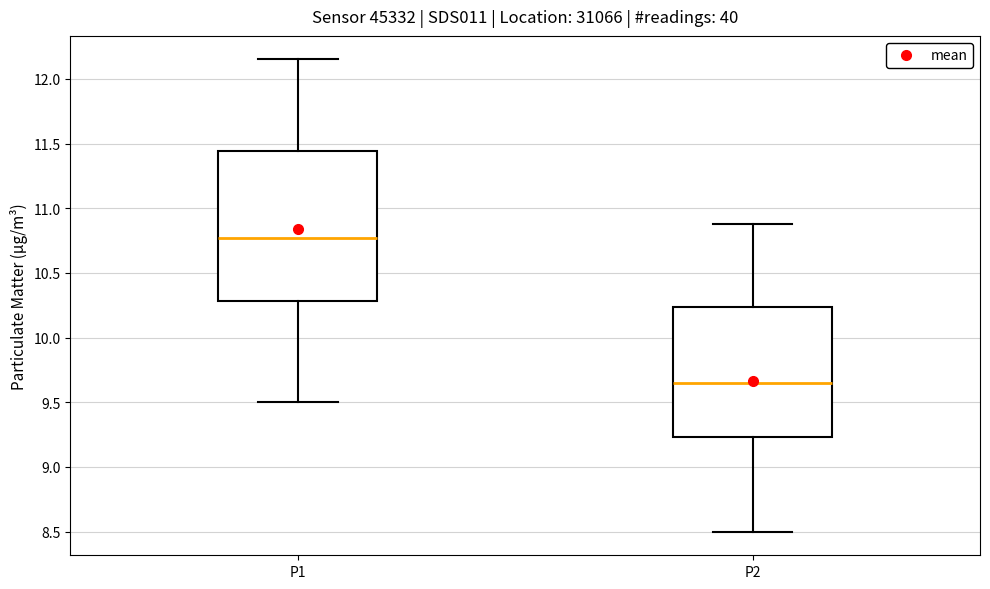

Which box has the highest median line?

P1